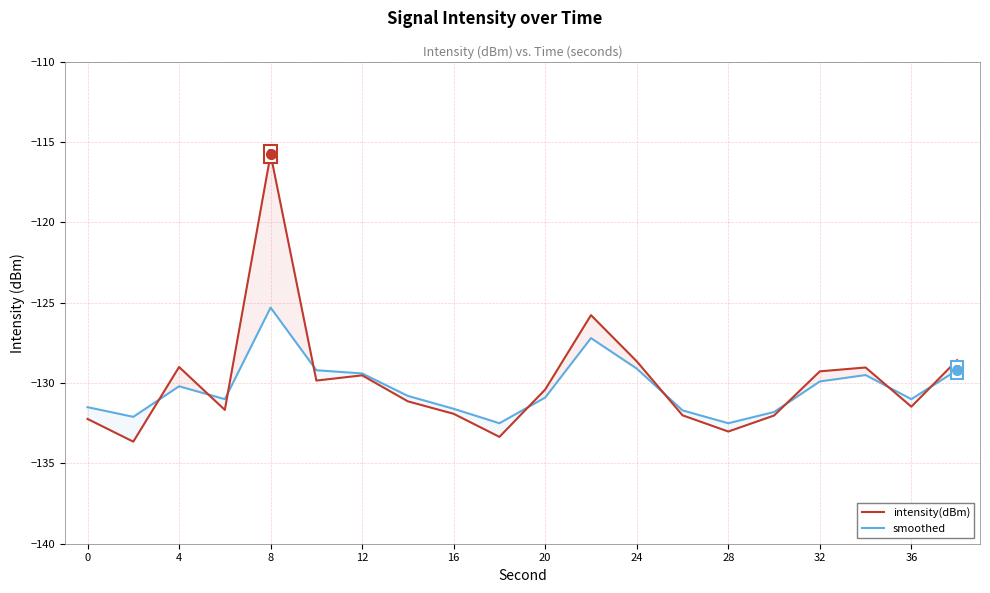

What are all the series names shown in the legend?

intensity(dBm), smoothed